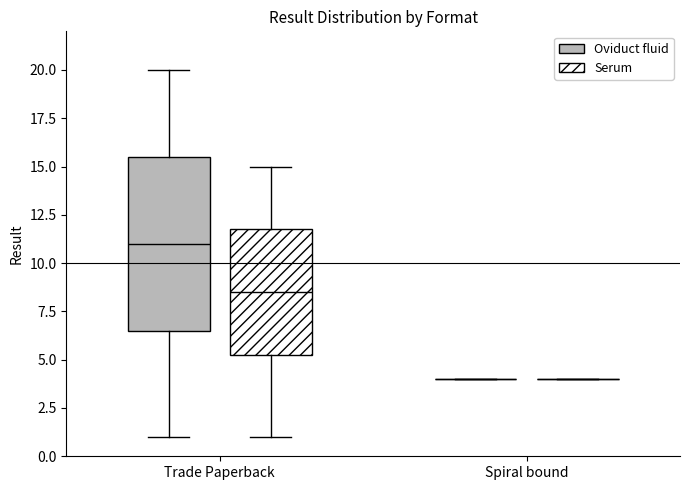

Reading left to right, transcribe this box plot: for each box, give where its median line is, the range the box spans, and where its two whiskers end, as read against the y-axis. The values are not printed on the chart, so give them approximately, as read against the axis.

Trade Paperback (Oviduct fluid): median 11.0, box 6.5 to 15.5, whiskers 1.0 to 20.0
Trade Paperback (Serum): median 8.5, box 5.5 to 12.0, whiskers 1.0 to 15.0
Spiral bound (Oviduct fluid): box collapsed to a line at 4.0, whiskers 4.0 to 4.0
Spiral bound (Serum): box collapsed to a line at 4.0, whiskers 4.0 to 4.0